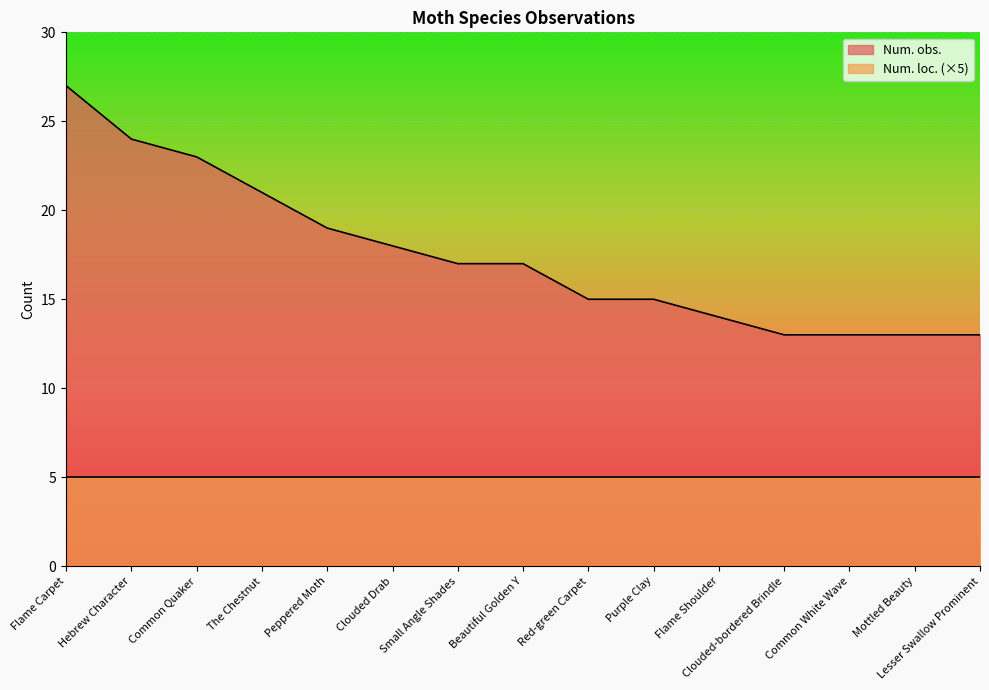

Reading left to right, list all the values displayed in this chart.

27	24	23	21	19	18	17	17	15	15	14	13	13	13	13